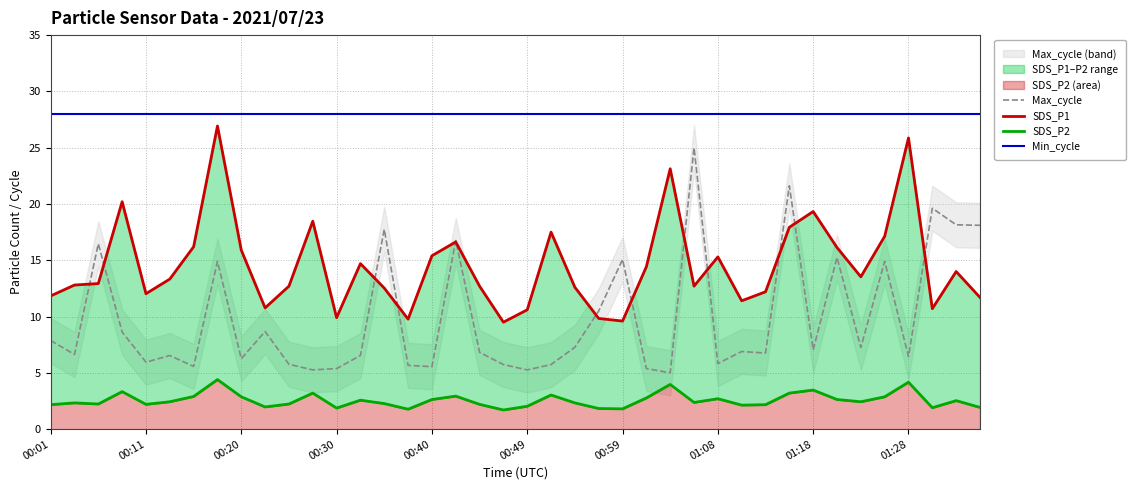

List the series in order of their overall mean, lowest first.

SDS_P2, Max_cycle, SDS_P1, Min_cycle